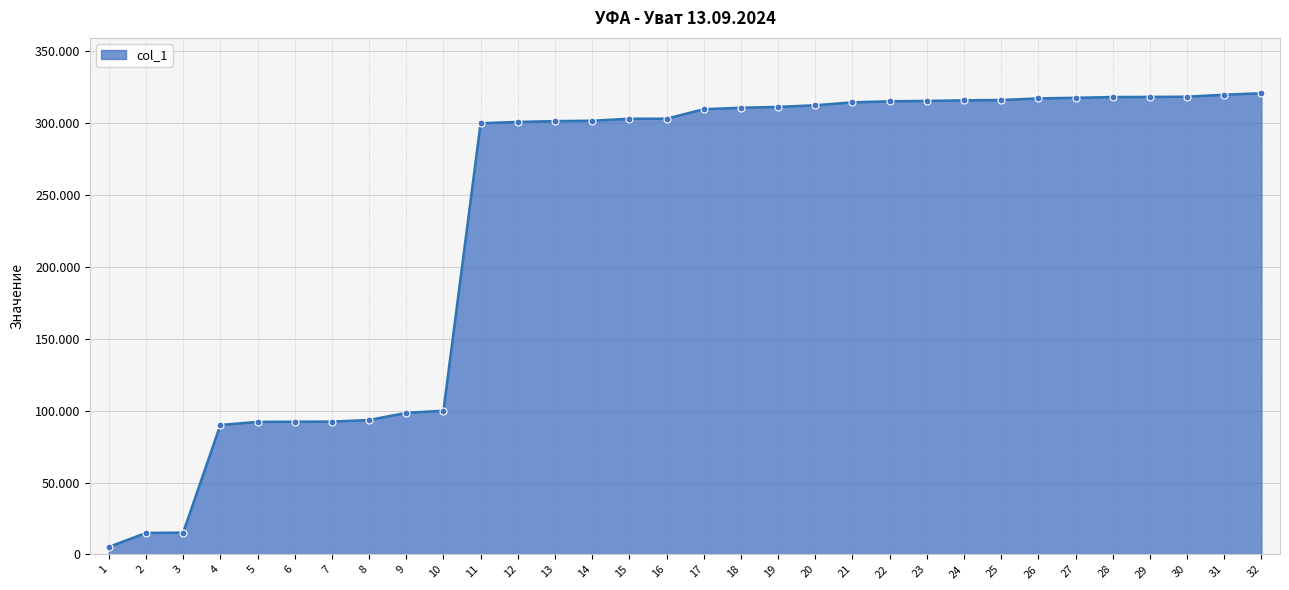

True or false: there are more than 2 points higher than both neighbors.

False